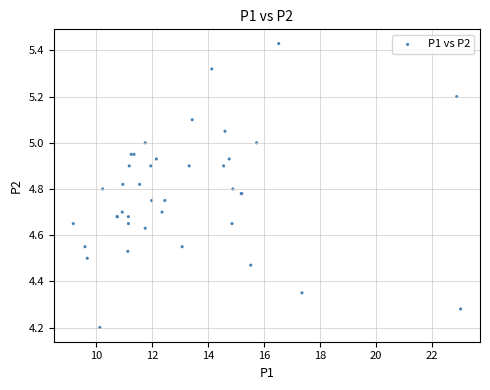

What Y value in the scatter plot is closest to 4?

4.2